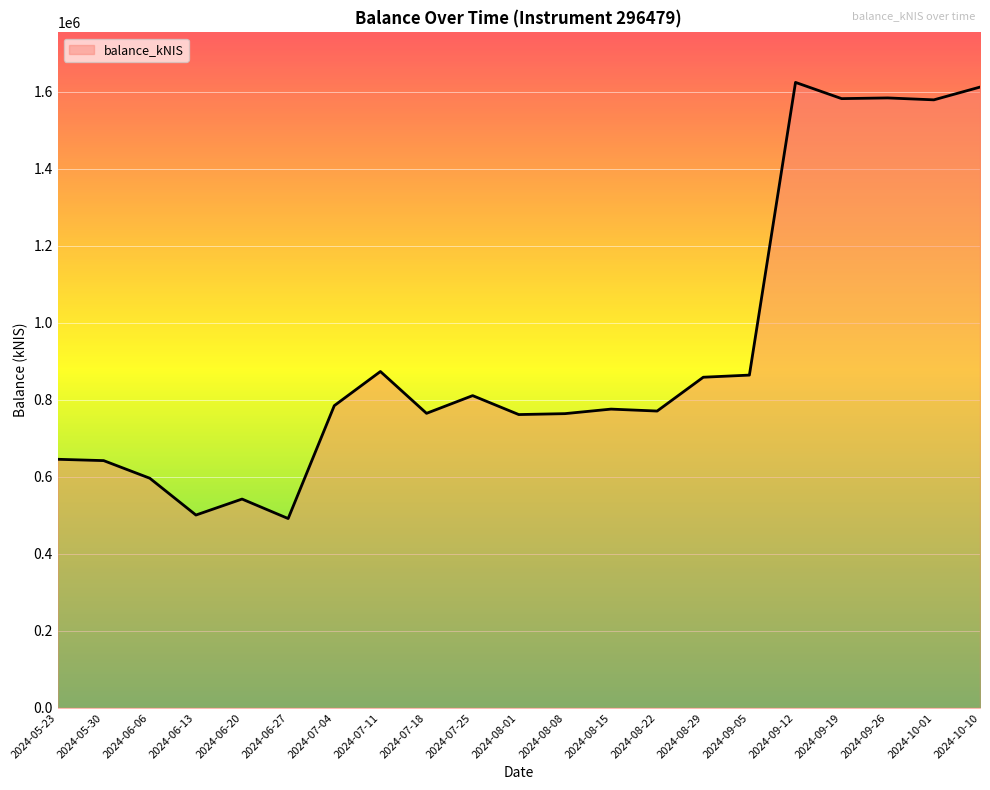

Is this an area chart (filled region under the line)?

No